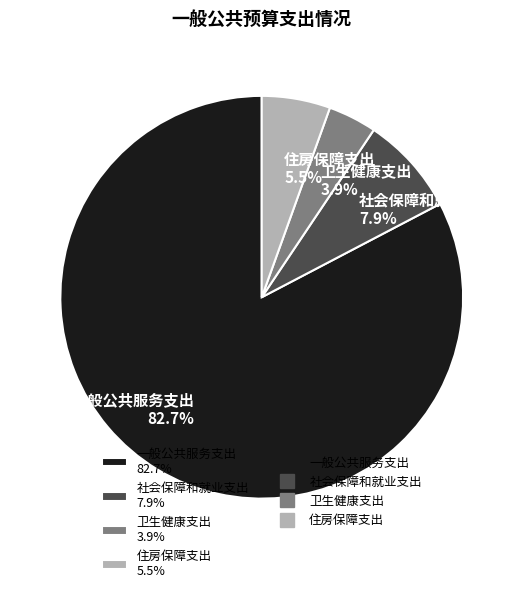

Is 一般公共服务支出 82.7% the majority of the pie?

Yes